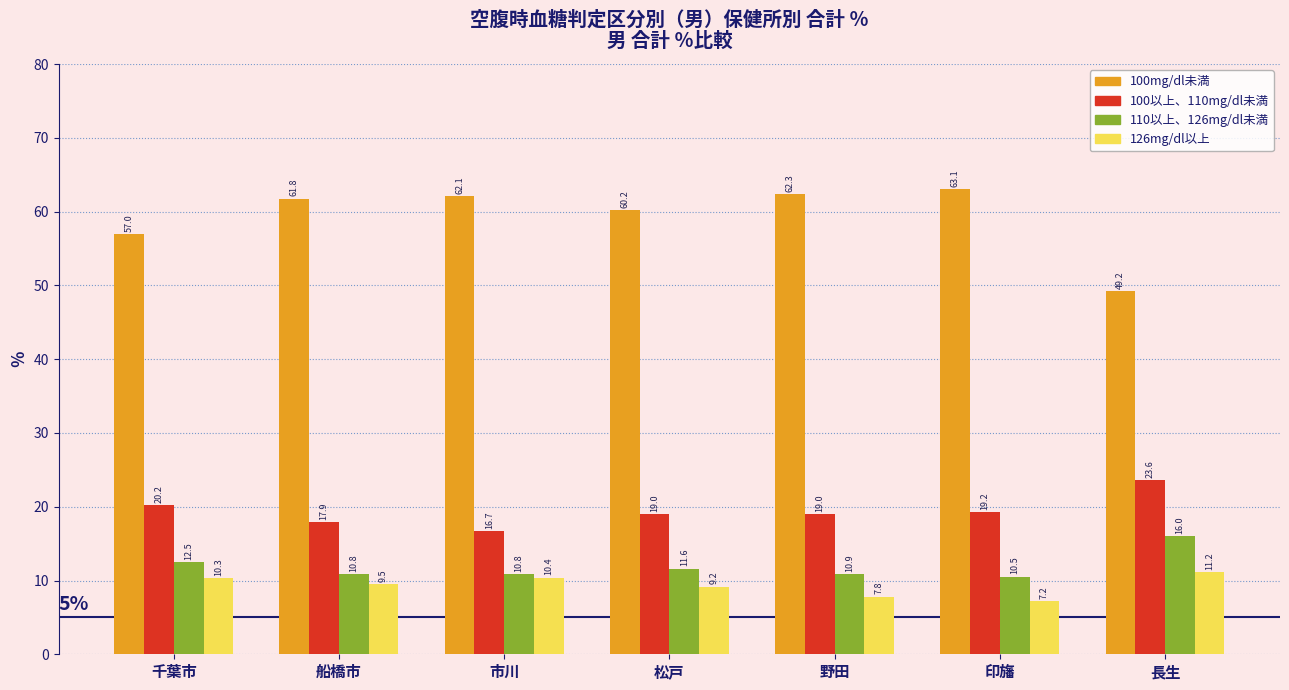

Reading left to right, extract all data points from this chart.

100mg/dl未満: 千葉市=57.0	船橋市=61.8	市川=62.1	松戸=60.2	野田=62.3	印旛=63.1	長生=49.2
100以上、110mg/dl未満: 千葉市=20.2	船橋市=17.9	市川=16.7	松戸=19.0	野田=19.0	印旛=19.2	長生=23.6
110以上、126mg/dl未満: 千葉市=12.5	船橋市=10.8	市川=10.8	松戸=11.6	野田=10.9	印旛=10.5	長生=16.0
126mg/dl以上: 千葉市=10.3	船橋市=9.5	市川=10.4	松戸=9.2	野田=7.8	印旛=7.2	長生=11.2